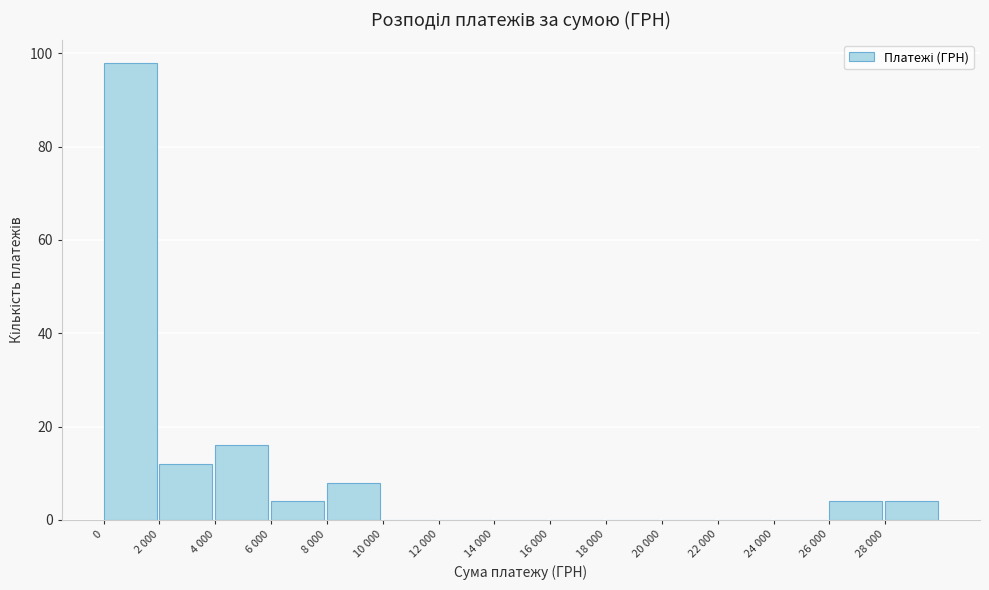

Reading left to right, extract all data points from this chart.

0=98	2 000=12	4 000=16	6 000=4	8 000=8	10 000=0	12 000=0	14 000=0	16 000=0	18 000=0	20 000=0	22 000=0	24 000=0	26 000=4	28 000=4